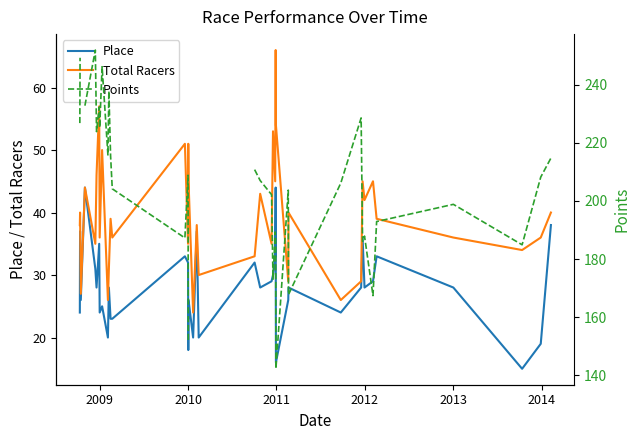

What is the minimum value for Total Racers?

24